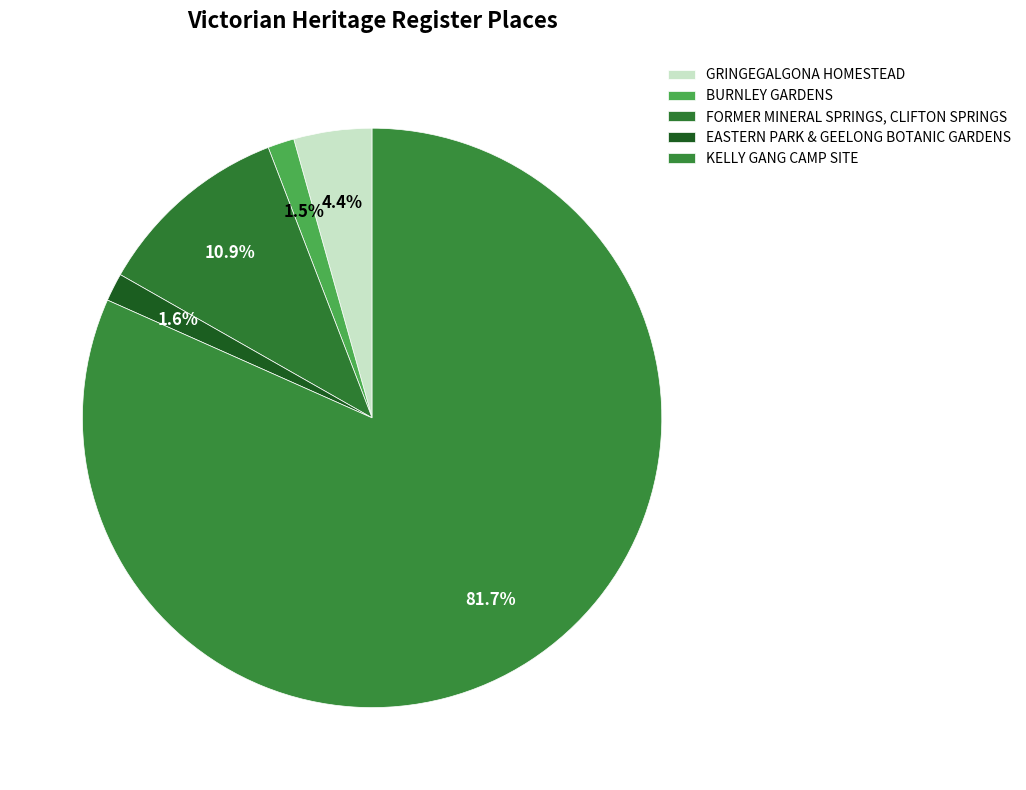

True or false: BURNLEY GARDENS accounts for 1% of the total.

True